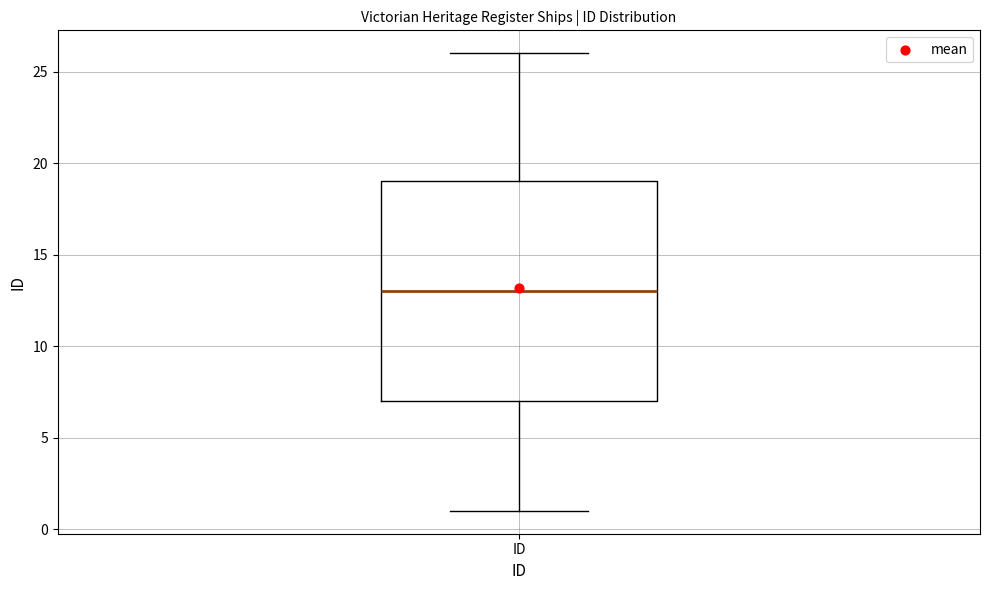

Where is the lower edge of the box for ID on the y-axis? The values are not printed on the chart, so give them approximately, as read against the axis.

7